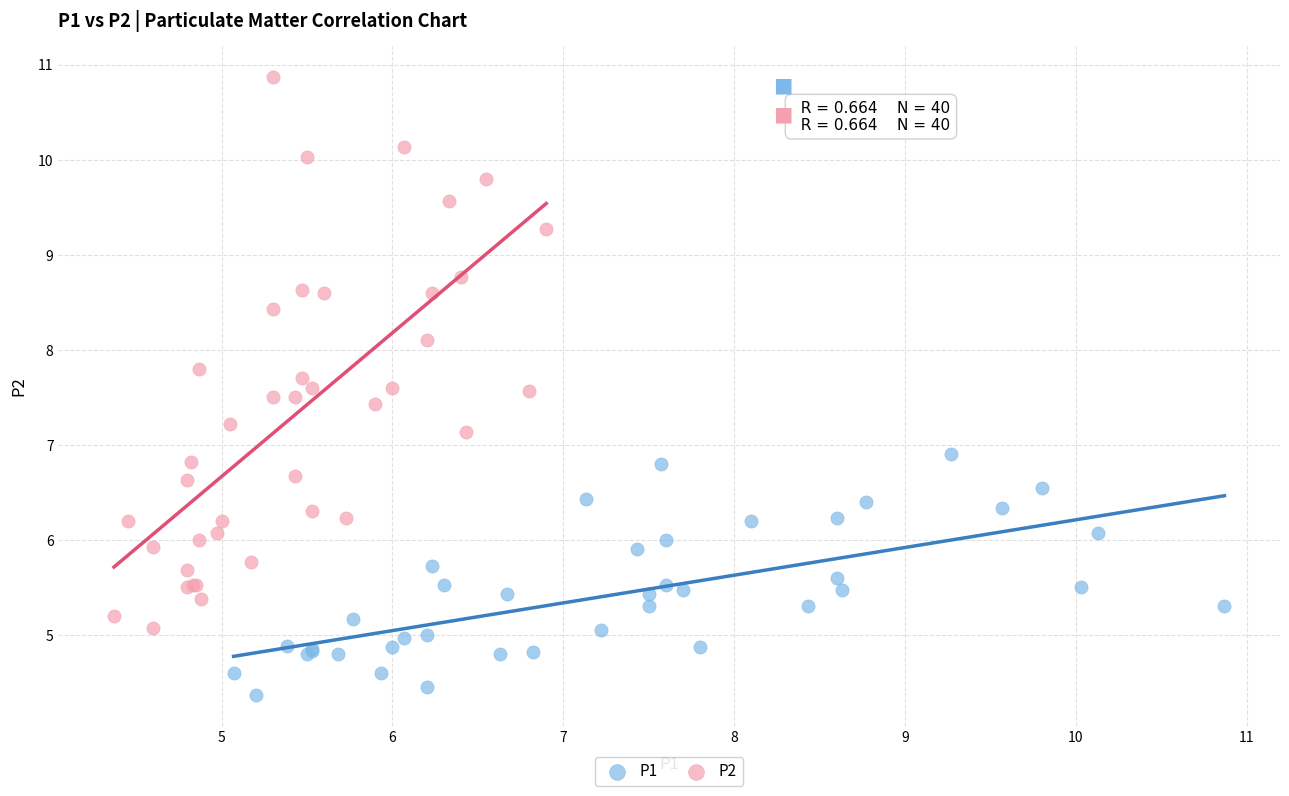

Which series contains the highest Y value?

P2